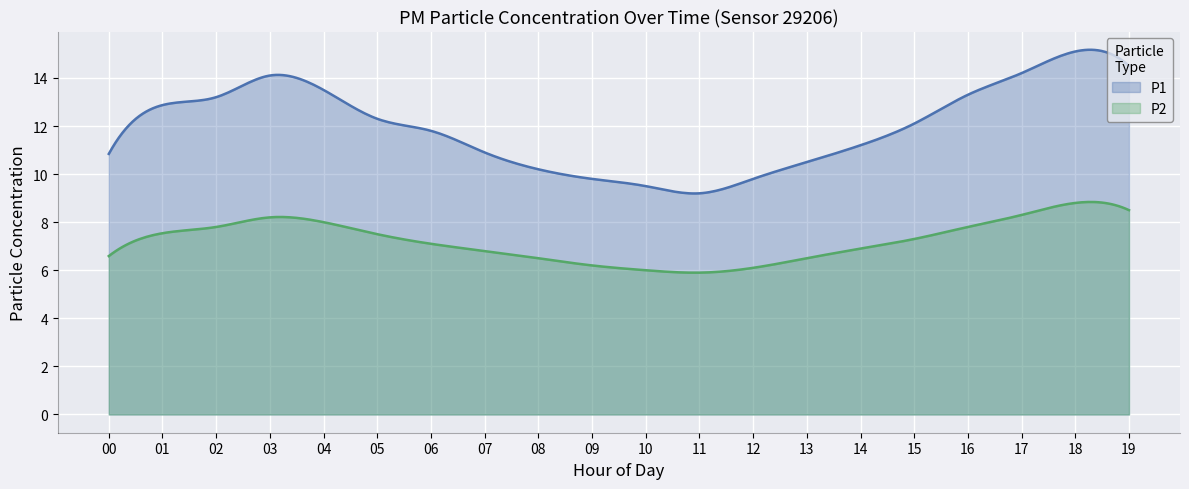

Which series has the largest total across all categories?

P1